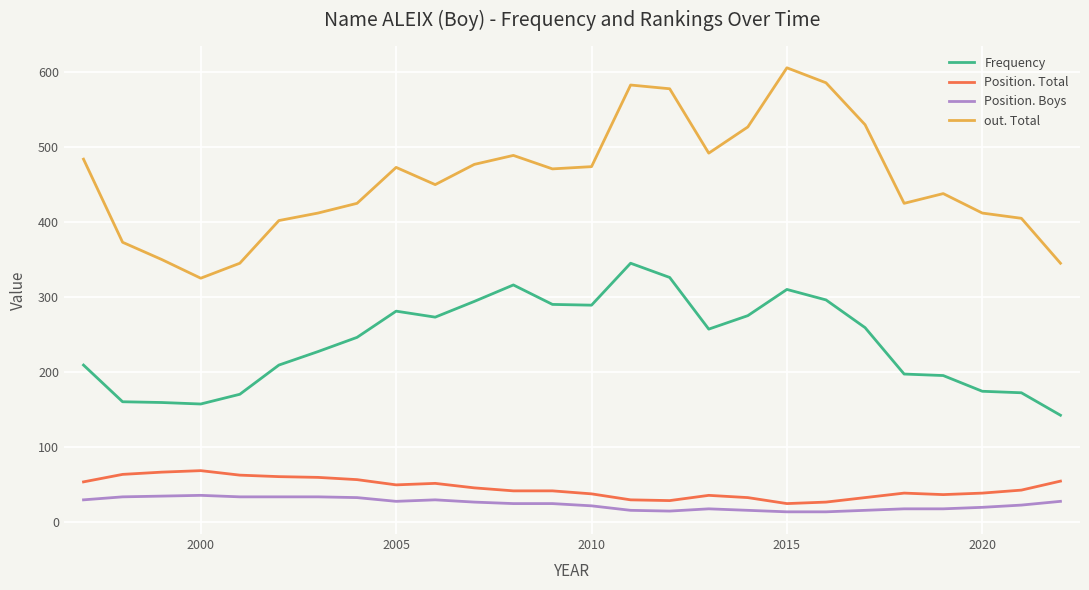

What is the difference between the maximum and minimum values in the Position. Boys series?

22